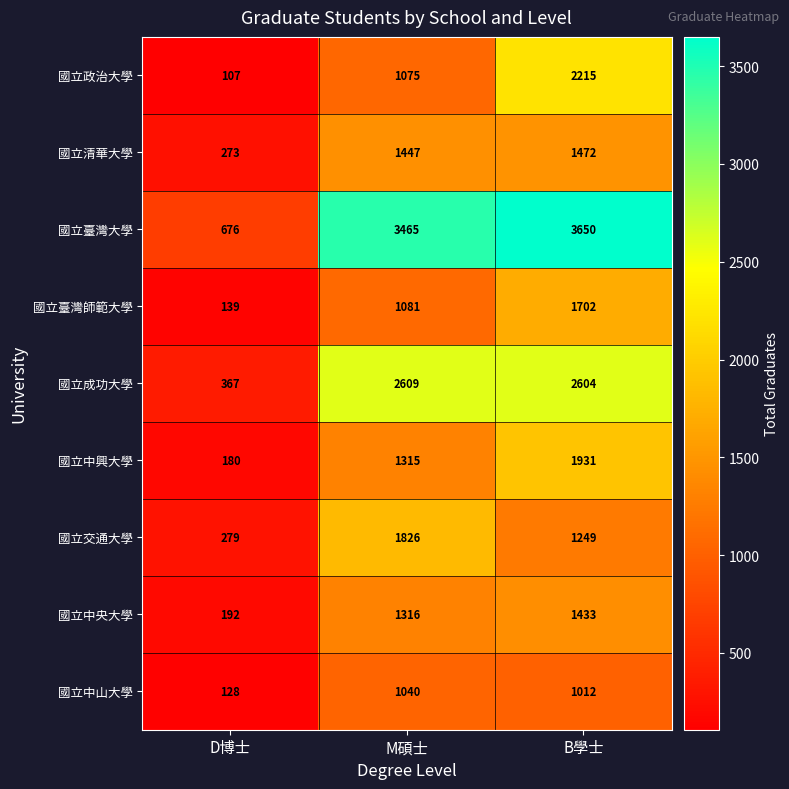

Which series has the largest total across all categories?

國立臺灣大學